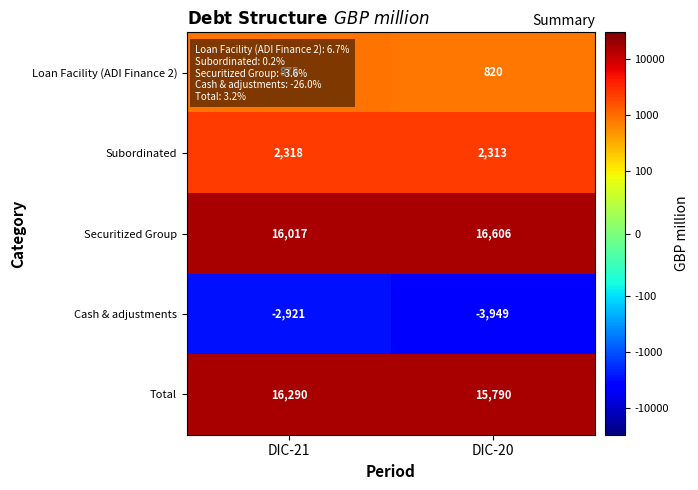

What is the spread (max minus min) of values at DIC-21?

19211